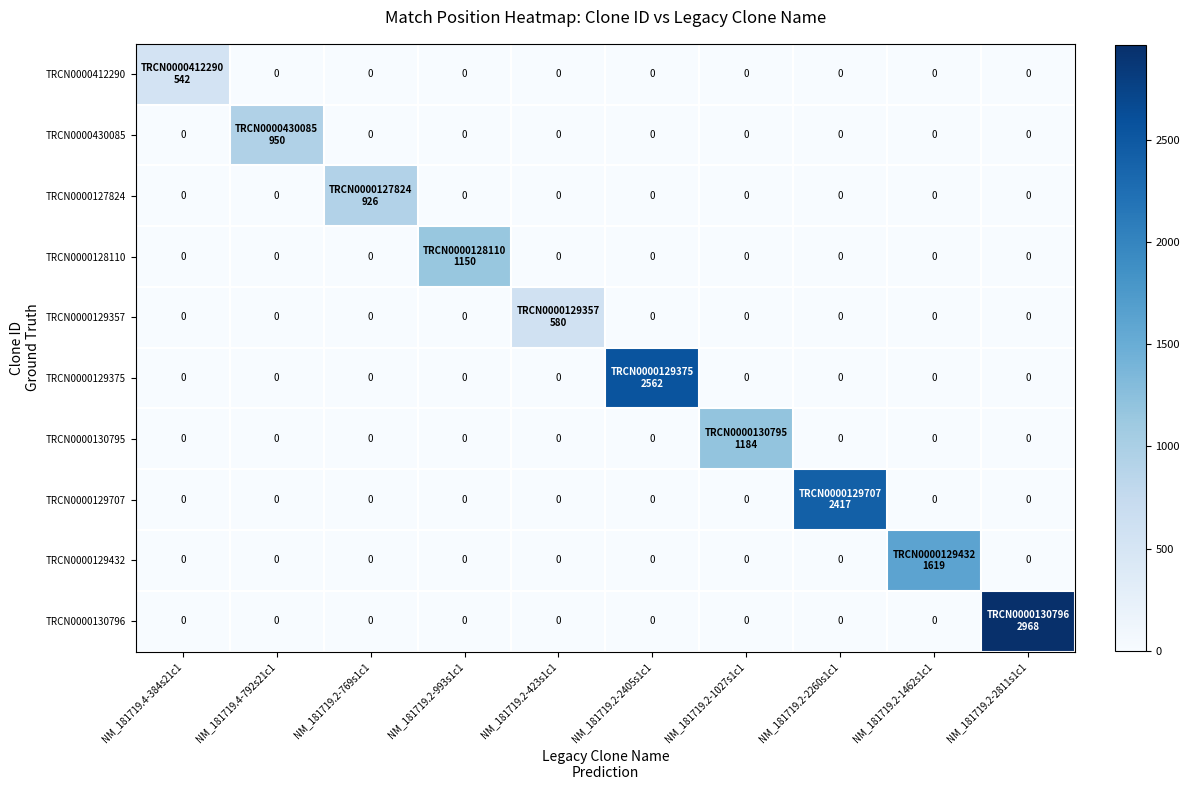

The TRCN0000130795 series shows 733 at NM_181719.2-2405s1c1. True or false?

False